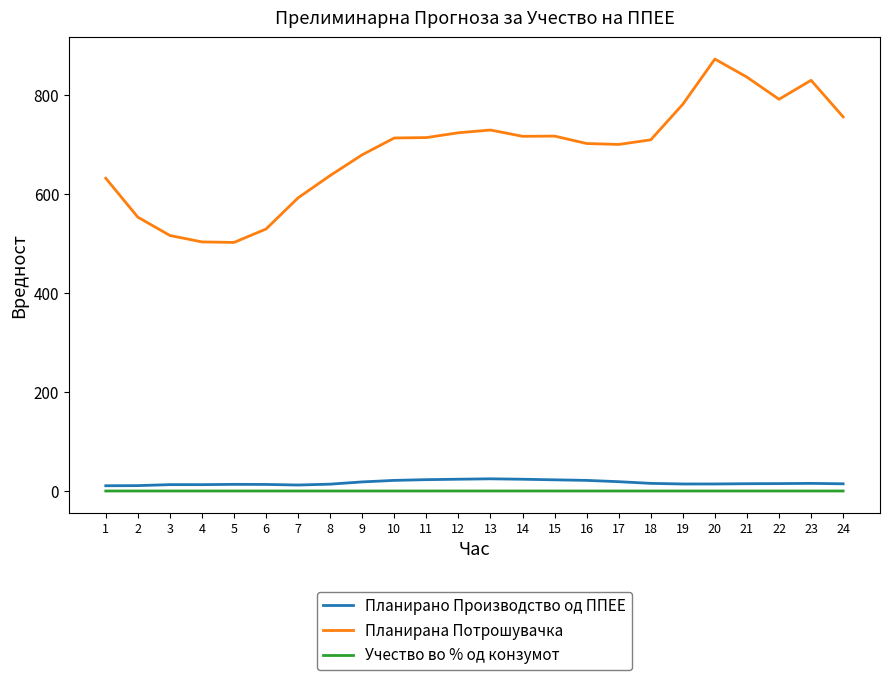

Which series has the widest spread of values?

Планирана Потрошувачка